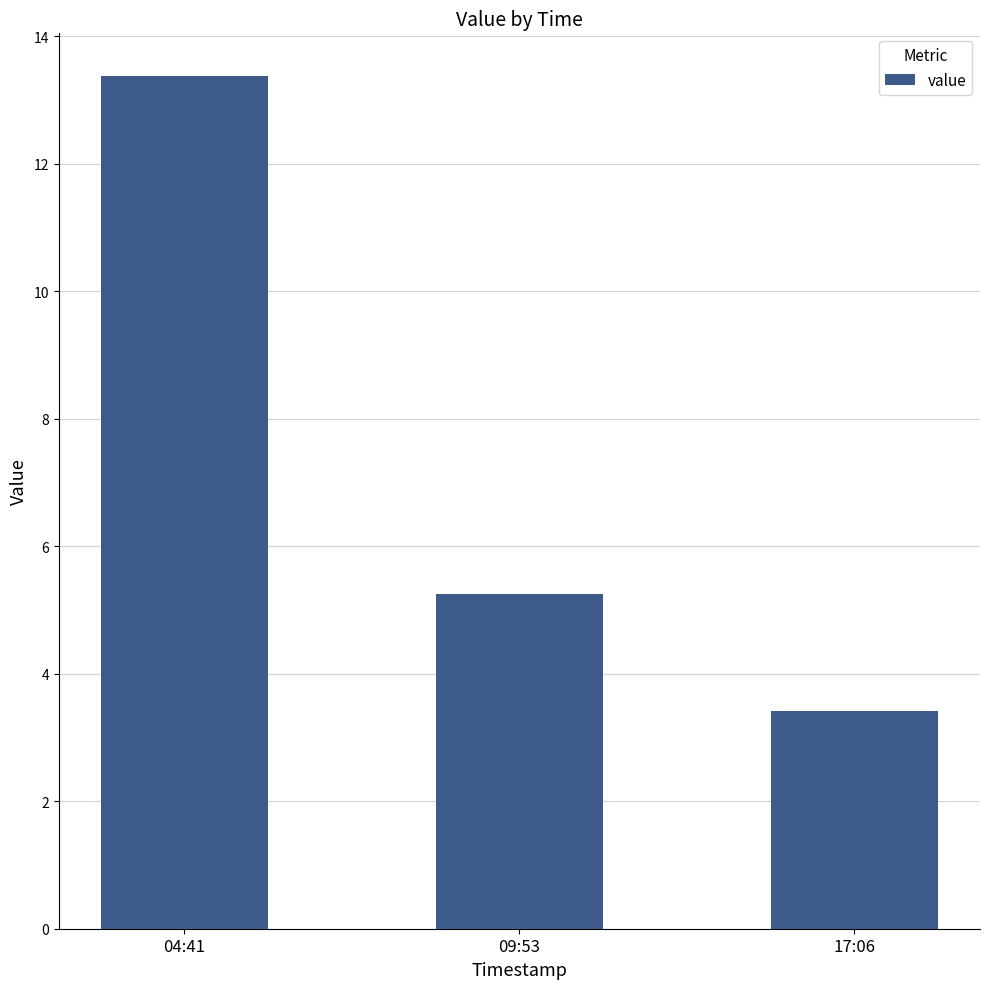

List the labels in order of value, smallest first.

17:06, 09:53, 04:41